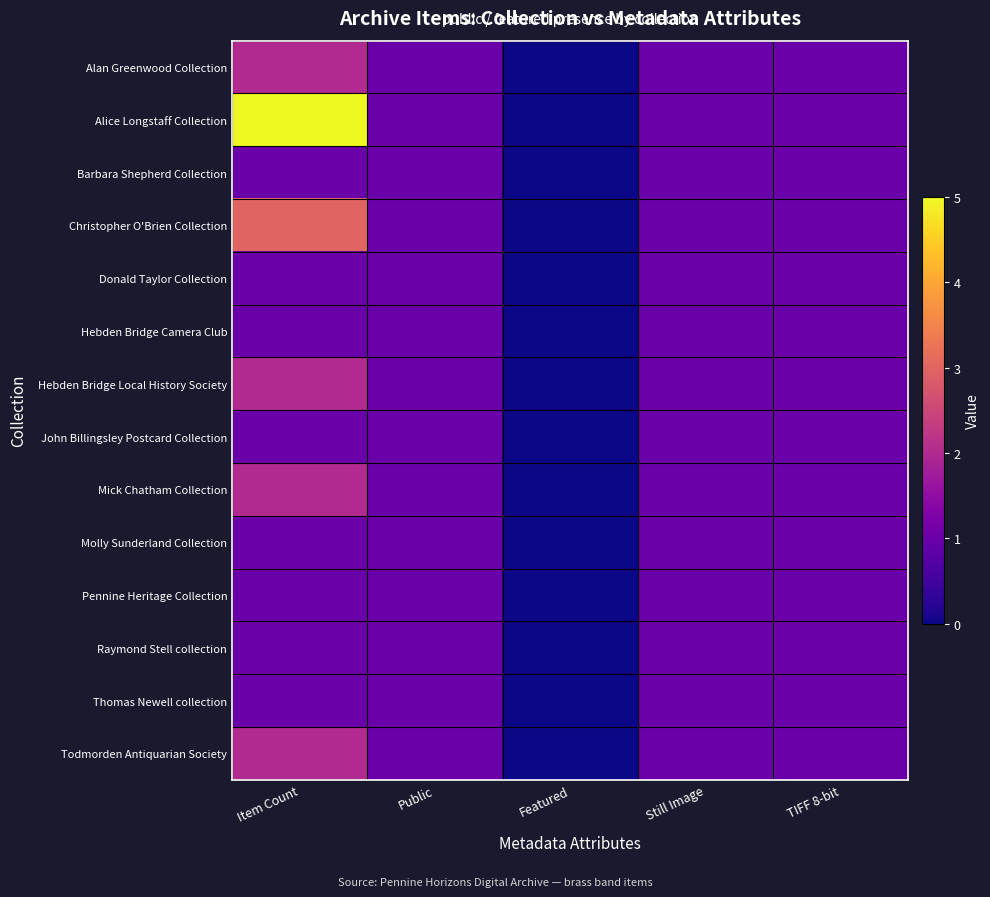

At which category is the sum across all series the highest?

Item Count